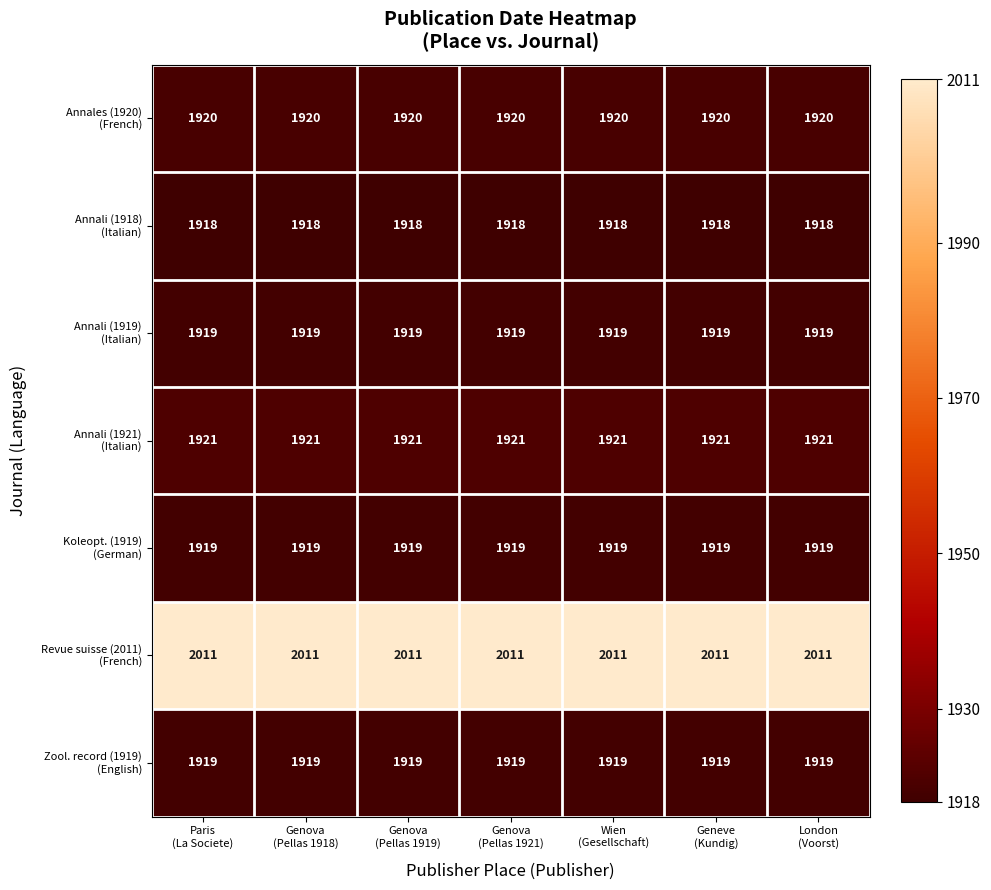

What is the smallest value displayed?

1918